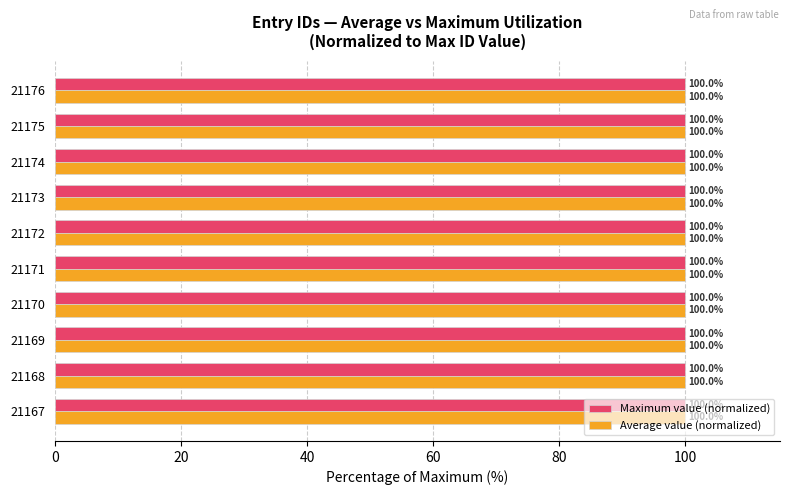

Which category has the highest value in the Average value (normalized) series?

21176